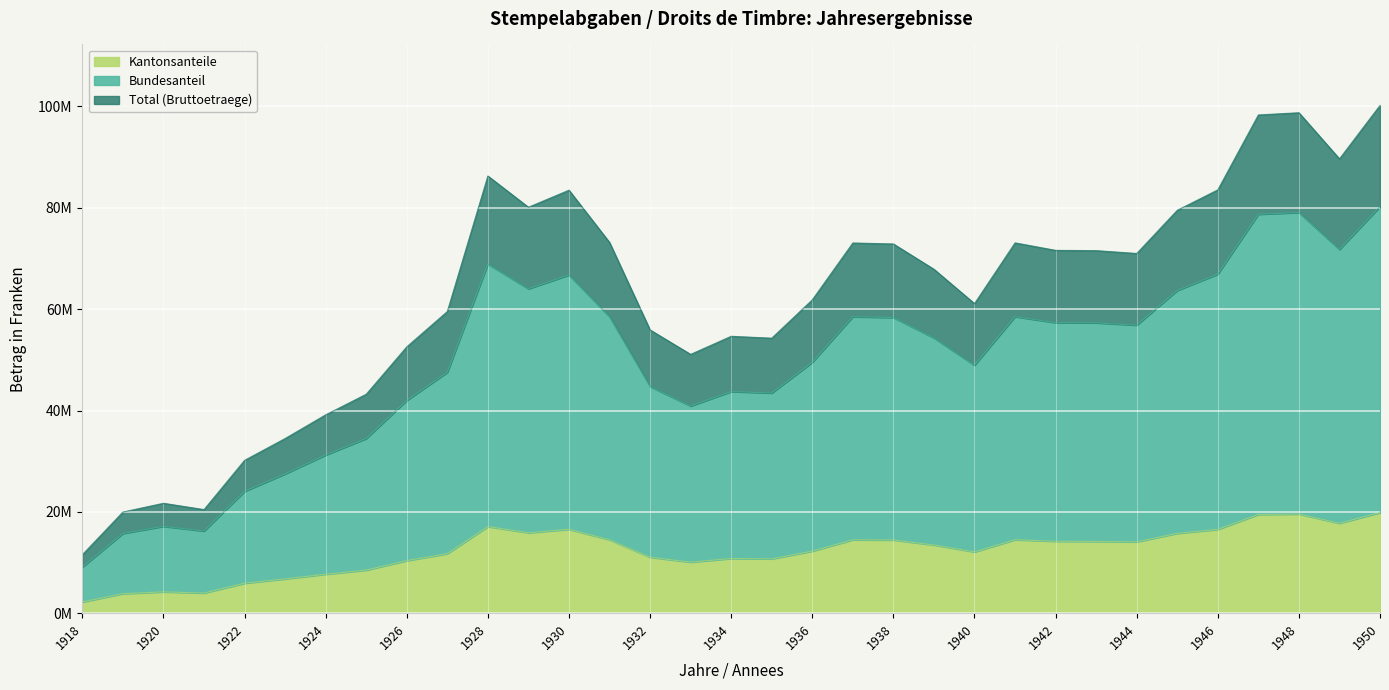

How many distinct data groups are displayed?

3